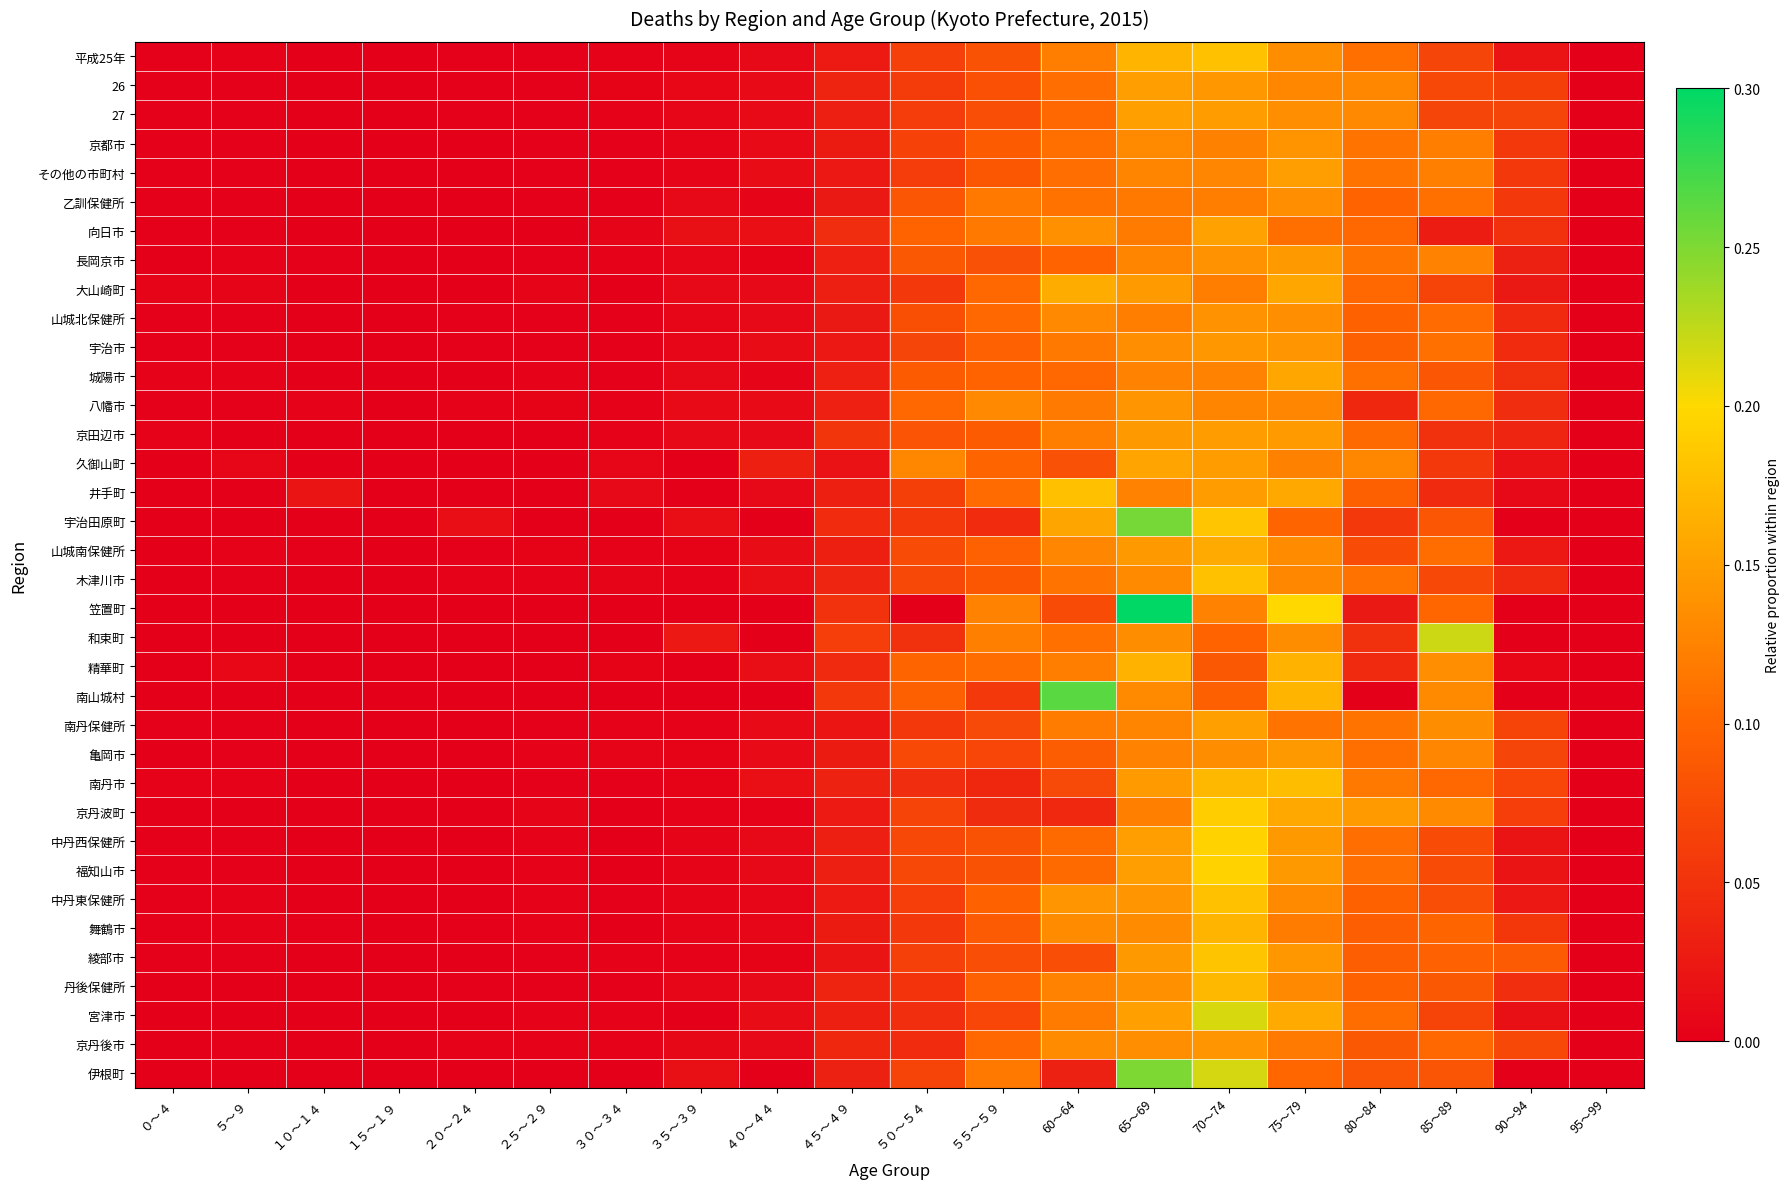

Reading left to right, transcribe all the data shown in this chart.

平成25年: ０～４=0.0	５～９=0.0	１０～１４=0.0	１５～１９=0.0	２０～２４=0.0	２５～２９=0.0	３０～３４=0.0	３５～３９=0.0	４０～４４=0.0	４５～４９=0.0	５０～５４=0.1	５５～５９=0.1	60～64=0.1	65～69=0.2	70～74=0.2	75～79=0.1	80～84=0.1	85～89=0.1	90～94=0.0	95～99=0.0
26: ０～４=0.0	５～９=0.0	１０～１４=0.0	１５～１９=0.0	２０～２４=0.0	２５～２９=0.0	３０～３４=0.0	３５～３９=0.0	４０～４４=0.0	４５～４９=0.0	５０～５４=0.1	５５～５９=0.1	60～64=0.1	65～69=0.1	70～74=0.1	75～79=0.1	80～84=0.1	85～89=0.1	90～94=0.1	95～99=0.0
27: ０～４=0.0	５～９=0.0	１０～１４=0.0	１５～１９=0.0	２０～２４=0.0	２５～２９=0.0	３０～３４=0.0	３５～３９=0.0	４０～４４=0.0	４５～４９=0.0	５０～５４=0.1	５５～５９=0.1	60～64=0.1	65～69=0.2	70～74=0.1	75～79=0.1	80～84=0.1	85～89=0.1	90～94=0.1	95～99=0.0
京都市: ０～４=0.0	５～９=0.0	１０～１４=0.0	１５～１９=0.0	２０～２４=0.0	２５～２９=0.0	３０～３４=0.0	３５～３９=0.0	４０～４４=0.0	４５～４９=0.0	５０～５４=0.1	５５～５９=0.1	60～64=0.1	65～69=0.1	70～74=0.1	75～79=0.1	80～84=0.1	85～89=0.1	90～94=0.1	95～99=0.0
その他の市町村: ０～４=0.0	５～９=0.0	１０～１４=0.0	１５～１９=0.0	２０～２４=0.0	２５～２９=0.0	３０～３４=0.0	３５～３９=0.0	４０～４４=0.0	４５～４９=0.0	５０～５４=0.1	５５～５９=0.1	60～64=0.1	65～69=0.1	70～74=0.1	75～79=0.1	80～84=0.1	85～89=0.1	90～94=0.1	95～99=0.0
乙訓保健所: ０～４=0.0	５～９=0.0	１０～１４=0.0	１５～１９=0.0	２０～２４=0.0	２５～２９=0.0	３０～３４=0.0	３５～３９=0.0	４０～４４=0.0	４５～４９=0.0	５０～５４=0.1	５５～５９=0.1	60～64=0.1	65～69=0.1	70～74=0.1	75～79=0.1	80～84=0.1	85～89=0.1	90～94=0.1	95～99=0.0
向日市: ０～４=0.0	５～９=0.0	１０～１４=0.0	１５～１９=0.0	２０～２４=0.0	２５～２９=0.0	３０～３４=0.0	３５～３９=0.0	４０～４４=0.0	４５～４９=0.0	５０～５４=0.1	５５～５９=0.1	60～64=0.1	65～69=0.1	70～74=0.2	75～79=0.1	80～84=0.1	85～89=0.0	90～94=0.0	95～99=0.0
長岡京市: ０～４=0.0	５～９=0.0	１０～１４=0.0	１５～１９=0.0	２０～２４=0.0	２５～２９=0.0	３０～３４=0.0	３５～３９=0.0	４０～４４=0.0	４５～４９=0.0	５０～５４=0.1	５５～５９=0.1	60～64=0.1	65～69=0.1	70～74=0.1	75～79=0.1	80～84=0.1	85～89=0.1	90～94=0.0	95～99=0.0
大山崎町: ０～４=0.0	５～９=0.0	１０～１４=0.0	１５～１９=0.0	２０～２４=0.0	２５～２９=0.0	３０～３４=0.0	３５～３９=0.0	４０～４４=0.0	４５～４９=0.0	５０～５４=0.1	５５～５９=0.1	60～64=0.2	65～69=0.1	70～74=0.1	75～79=0.2	80～84=0.1	85～89=0.1	90～94=0.0	95～99=0.0
山城北保健所: ０～４=0.0	５～９=0.0	１０～１４=0.0	１５～１９=0.0	２０～２４=0.0	２５～２９=0.0	３０～３４=0.0	３５～３９=0.0	４０～４４=0.0	４５～４９=0.0	５０～５４=0.1	５５～５９=0.1	60～64=0.1	65～69=0.1	70～74=0.1	75～79=0.1	80～84=0.1	85～89=0.1	90～94=0.0	95～99=0.0
宇治市: ０～４=0.0	５～９=0.0	１０～１４=0.0	１５～１９=0.0	２０～２４=0.0	２５～２９=0.0	３０～３４=0.0	３５～３９=0.0	４０～４４=0.0	４５～４９=0.0	５０～５４=0.1	５５～５９=0.1	60～64=0.1	65～69=0.1	70～74=0.1	75～79=0.1	80～84=0.1	85～89=0.1	90～94=0.0	95～99=0.0
城陽市: ０～４=0.0	５～９=0.0	１０～１４=0.0	１５～１９=0.0	２０～２４=0.0	２５～２９=0.0	３０～３４=0.0	３５～３９=0.0	４０～４４=0.0	４５～４９=0.0	５０～５４=0.1	５５～５９=0.1	60～64=0.1	65～69=0.1	70～74=0.1	75～79=0.2	80～84=0.1	85～89=0.1	90～94=0.0	95～99=0.0
八幡市: ０～４=0.0	５～９=0.0	１０～１４=0.0	１５～１９=0.0	２０～２４=0.0	２５～２９=0.0	３０～３４=0.0	３５～３９=0.0	４０～４４=0.0	４５～４９=0.0	５０～５４=0.1	５５～５９=0.1	60～64=0.1	65～69=0.1	70～74=0.1	75～79=0.1	80～84=0.0	85～89=0.1	90～94=0.0	95～99=0.0
京田辺市: ０～４=0.0	５～９=0.0	１０～１４=0.0	１５～１９=0.0	２０～２４=0.0	２５～２９=0.0	３０～３４=0.0	３５～３９=0.0	４０～４４=0.0	４５～４９=0.1	５０～５４=0.1	５５～５９=0.1	60～64=0.1	65～69=0.1	70～74=0.1	75～79=0.1	80～84=0.1	85～89=0.0	90～94=0.0	95～99=0.0
久御山町: ０～４=0.0	５～９=0.0	１０～１４=0.0	１５～１９=0.0	２０～２４=0.0	２５～２９=0.0	３０～３４=0.0	３５～３９=0.0	４０～４４=0.0	４５～４９=0.0	５０～５４=0.1	５５～５９=0.1	60～64=0.1	65～69=0.2	70～74=0.1	75～79=0.1	80～84=0.1	85～89=0.1	90～94=0.0	95～99=0.0
井手町: ０～４=0.0	５～９=0.0	１０～１４=0.0	１５～１９=0.0	２０～２４=0.0	２５～２９=0.0	３０～３４=0.0	３５～３９=0.0	４０～４４=0.0	４５～４９=0.0	５０～５４=0.1	５５～５９=0.1	60～64=0.2	65～69=0.1	70～74=0.1	75～79=0.2	80～84=0.1	85～89=0.0	90～94=0.0	95～99=0.0
宇治田原町: ０～４=0.0	５～９=0.0	１０～１４=0.0	１５～１９=0.0	２０～２４=0.0	２５～２９=0.0	３０～３４=0.0	３５～３９=0.0	４０～４４=0.0	４５～４９=0.0	５０～５４=0.1	５５～５９=0.0	60～64=0.2	65～69=0.3	70～74=0.2	75～79=0.1	80～84=0.1	85～89=0.1	90～94=0.0	95～99=0.0
山城南保健所: ０～４=0.0	５～９=0.0	１０～１４=0.0	１５～１９=0.0	２０～２４=0.0	２５～２９=0.0	３０～３４=0.0	３５～３９=0.0	４０～４４=0.0	４５～４９=0.0	５０～５４=0.1	５５～５９=0.1	60～64=0.1	65～69=0.1	70～74=0.2	75～79=0.1	80～84=0.1	85～89=0.1	90～94=0.0	95～99=0.0
木津川市: ０～４=0.0	５～９=0.0	１０～１４=0.0	１５～１９=0.0	２０～２４=0.0	２５～２９=0.0	３０～３４=0.0	３５～３９=0.0	４０～４４=0.0	４５～４９=0.0	５０～５４=0.1	５５～５９=0.1	60～64=0.1	65～69=0.1	70～74=0.2	75～79=0.1	80～84=0.1	85～89=0.1	90～94=0.0	95～99=0.0
笠置町: ０～４=0.0	５～９=0.0	１０～１４=0.0	１５～１９=0.0	２０～２４=0.0	２５～２９=0.0	３０～３４=0.0	３５～３９=0.0	４０～４４=0.0	４５～４９=0.1	５０～５４=0.0	５５～５９=0.1	60～64=0.1	65～69=0.3	70～74=0.1	75～79=0.2	80～84=0.0	85～89=0.1	90～94=0.0	95～99=0.0
和束町: ０～４=0.0	５～９=0.0	１０～１４=0.0	１５～１９=0.0	２０～２４=0.0	２５～２９=0.0	３０～３４=0.0	３５～３９=0.0	４０～４４=0.0	４５～４９=0.1	５０～５４=0.0	５５～５９=0.1	60～64=0.1	65～69=0.1	70～74=0.1	75～79=0.1	80～84=0.0	85～89=0.2	90～94=0.0	95～99=0.0
精華町: ０～４=0.0	５～９=0.0	１０～１４=0.0	１５～１９=0.0	２０～２４=0.0	２５～２９=0.0	３０～３４=0.0	３５～３９=0.0	４０～４４=0.0	４５～４９=0.0	５０～５４=0.1	５５～５９=0.1	60～64=0.1	65～69=0.2	70～74=0.1	75～79=0.2	80～84=0.0	85～89=0.1	90～94=0.0	95～99=0.0
南山城村: ０～４=0.0	５～９=0.0	１０～１４=0.0	１５～１９=0.0	２０～２４=0.0	２５～２９=0.0	３０～３４=0.0	３５～３９=0.0	４０～４４=0.0	４５～４９=0.1	５０～５４=0.1	５５～５９=0.1	60～64=0.3	65～69=0.1	70～74=0.1	75～79=0.2	80～84=0.0	85～89=0.1	90～94=0.0	95～99=0.0
南丹保健所: ０～４=0.0	５～９=0.0	１０～１４=0.0	１５～１９=0.0	２０～２４=0.0	２５～２９=0.0	３０～３４=0.0	３５～３９=0.0	４０～４４=0.0	４５～４９=0.0	５０～５４=0.1	５５～５９=0.1	60～64=0.1	65～69=0.1	70～74=0.2	75～79=0.1	80～84=0.1	85～89=0.1	90～94=0.1	95～99=0.0
亀岡市: ０～４=0.0	５～９=0.0	１０～１４=0.0	１５～１９=0.0	２０～２４=0.0	２５～２９=0.0	３０～３４=0.0	３５～３９=0.0	４０～４４=0.0	４５～４９=0.0	５０～５４=0.1	５５～５９=0.1	60～64=0.1	65～69=0.1	70～74=0.1	75～79=0.1	80～84=0.1	85～89=0.1	90～94=0.1	95～99=0.0
南丹市: ０～４=0.0	５～９=0.0	１０～１４=0.0	１５～１９=0.0	２０～２４=0.0	２５～２９=0.0	３０～３４=0.0	３５～３９=0.0	４０～４４=0.0	４５～４９=0.0	５０～５４=0.0	５５～５９=0.0	60～64=0.1	65～69=0.1	70～74=0.2	75～79=0.2	80～84=0.1	85～89=0.1	90～94=0.1	95～99=0.0
京丹波町: ０～４=0.0	５～９=0.0	１０～１４=0.0	１５～１９=0.0	２０～２４=0.0	２５～２９=0.0	３０～３４=0.0	３５～３９=0.0	４０～４４=0.0	４５～４９=0.0	５０～５４=0.1	５５～５９=0.0	60～64=0.0	65～69=0.1	70～74=0.2	75～79=0.2	80～84=0.1	85～89=0.1	90～94=0.1	95～99=0.0
中丹西保健所: ０～４=0.0	５～９=0.0	１０～１４=0.0	１５～１９=0.0	２０～２４=0.0	２５～２９=0.0	３０～３４=0.0	３５～３９=0.0	４０～４４=0.0	４５～４９=0.0	５０～５４=0.1	５５～５９=0.1	60～64=0.1	65～69=0.1	70～74=0.2	75～79=0.1	80～84=0.1	85～89=0.1	90～94=0.0	95～99=0.0
福知山市: ０～４=0.0	５～９=0.0	１０～１４=0.0	１５～１９=0.0	２０～２４=0.0	２５～２９=0.0	３０～３４=0.0	３５～３９=0.0	４０～４４=0.0	４５～４９=0.0	５０～５４=0.1	５５～５９=0.1	60～64=0.1	65～69=0.1	70～74=0.2	75～79=0.1	80～84=0.1	85～89=0.1	90～94=0.0	95～99=0.0
中丹東保健所: ０～４=0.0	５～９=0.0	１０～１４=0.0	１５～１９=0.0	２０～２４=0.0	２５～２９=0.0	３０～３４=0.0	３５～３９=0.0	４０～４４=0.0	４５～４９=0.0	５０～５４=0.1	５５～５９=0.1	60～64=0.1	65～69=0.1	70～74=0.2	75～79=0.1	80～84=0.1	85～89=0.1	90～94=0.0	95～99=0.0
舞鶴市: ０～４=0.0	５～９=0.0	１０～１４=0.0	１５～１９=0.0	２０～２４=0.0	２５～２９=0.0	３０～３４=0.0	３５～３９=0.0	４０～４４=0.0	４５～４９=0.0	５０～５４=0.1	５５～５９=0.1	60～64=0.1	65～69=0.1	70～74=0.2	75～79=0.1	80～84=0.1	85～89=0.1	90～94=0.1	95～99=0.0
綾部市: ０～４=0.0	５～９=0.0	１０～１４=0.0	１５～１９=0.0	２０～２４=0.0	２５～２９=0.0	３０～３４=0.0	３５～３９=0.0	４０～４４=0.0	４５～４９=0.0	５０～５４=0.1	５５～５９=0.1	60～64=0.1	65～69=0.1	70～74=0.2	75～79=0.1	80～84=0.1	85～89=0.1	90～94=0.1	95～99=0.0
丹後保健所: ０～４=0.0	５～９=0.0	１０～１４=0.0	１５～１９=0.0	２０～２４=0.0	２５～２９=0.0	３０～３４=0.0	３５～３９=0.0	４０～４４=0.0	４５～４９=0.0	５０～５４=0.1	５５～５９=0.1	60～64=0.1	65～69=0.1	70～74=0.2	75～79=0.1	80～84=0.1	85～89=0.1	90～94=0.0	95～99=0.0
宮津市: ０～４=0.0	５～９=0.0	１０～１４=0.0	１５～１９=0.0	２０～２４=0.0	２５～２９=0.0	３０～３４=0.0	３５～３９=0.0	４０～４４=0.0	４５～４９=0.0	５０～５４=0.0	５５～５９=0.1	60～64=0.1	65～69=0.2	70～74=0.2	75～79=0.2	80～84=0.1	85～89=0.1	90～94=0.0	95～99=0.0
京丹後市: ０～４=0.0	５～９=0.0	１０～１４=0.0	１５～１９=0.0	２０～２４=0.0	２５～２９=0.0	３０～３４=0.0	３５～３９=0.0	４０～４４=0.0	４５～４９=0.0	５０～５４=0.0	５５～５９=0.1	60～64=0.1	65～69=0.1	70～74=0.1	75～79=0.1	80～84=0.1	85～89=0.1	90～94=0.1	95～99=0.0
伊根町: ０～４=0.0	５～９=0.0	１０～１４=0.0	１５～１９=0.0	２０～２４=0.0	２５～２９=0.0	３０～３４=0.0	３５～３９=0.0	４０～４４=0.0	４５～４９=0.0	５０～５４=0.1	５５～５９=0.1	60～64=0.0	65～69=0.2	70～74=0.2	75～79=0.1	80～84=0.1	85～89=0.1	90～94=0.0	95～99=0.0